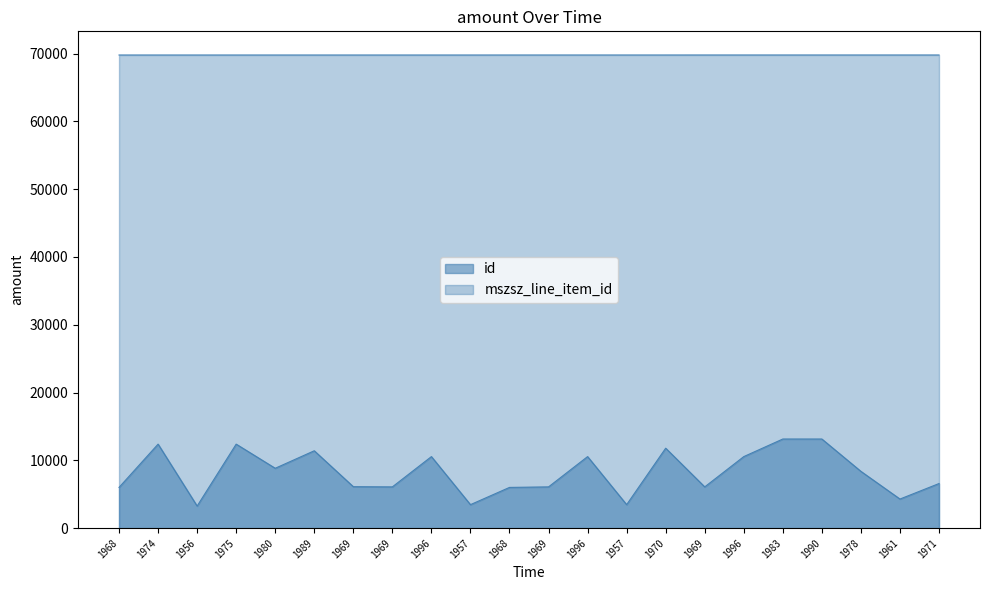

Rank the series at 1969 from lowest to highest value.

id, mszsz_line_item_id